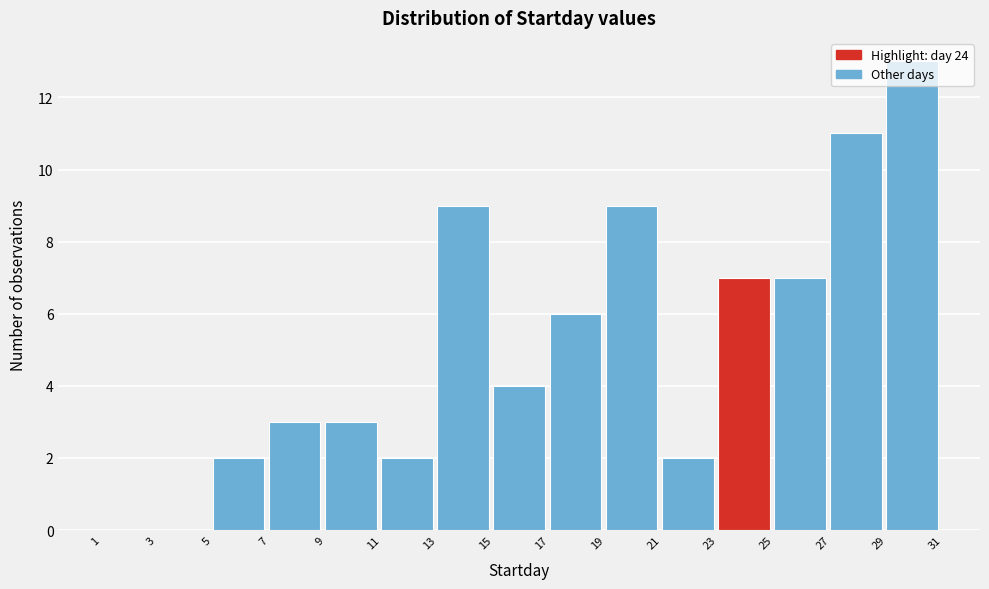

Reading left to right, list every bar in this chart as the range it spans on the x-axis followed by its height. The values are not printed on the chart, so give them approximately, as read against the axis.

1 to 3: 0
3 to 5: 0
5 to 7: 2
7 to 9: 3
9 to 11: 3
11 to 13: 2
13 to 15: 9
15 to 17: 4
17 to 19: 6
19 to 21: 9
21 to 23: 2
23 to 25: 7
25 to 27: 7
27 to 29: 11
29 to 31: 13